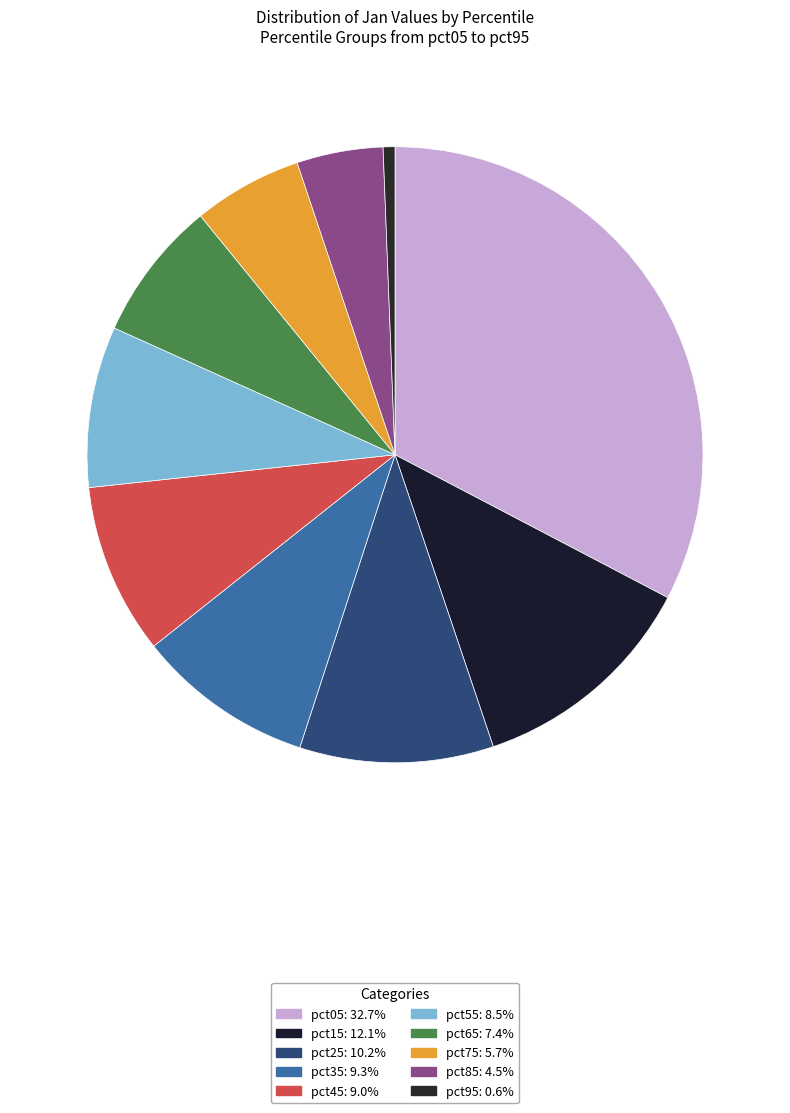

Count the number of slices in the pie.

10